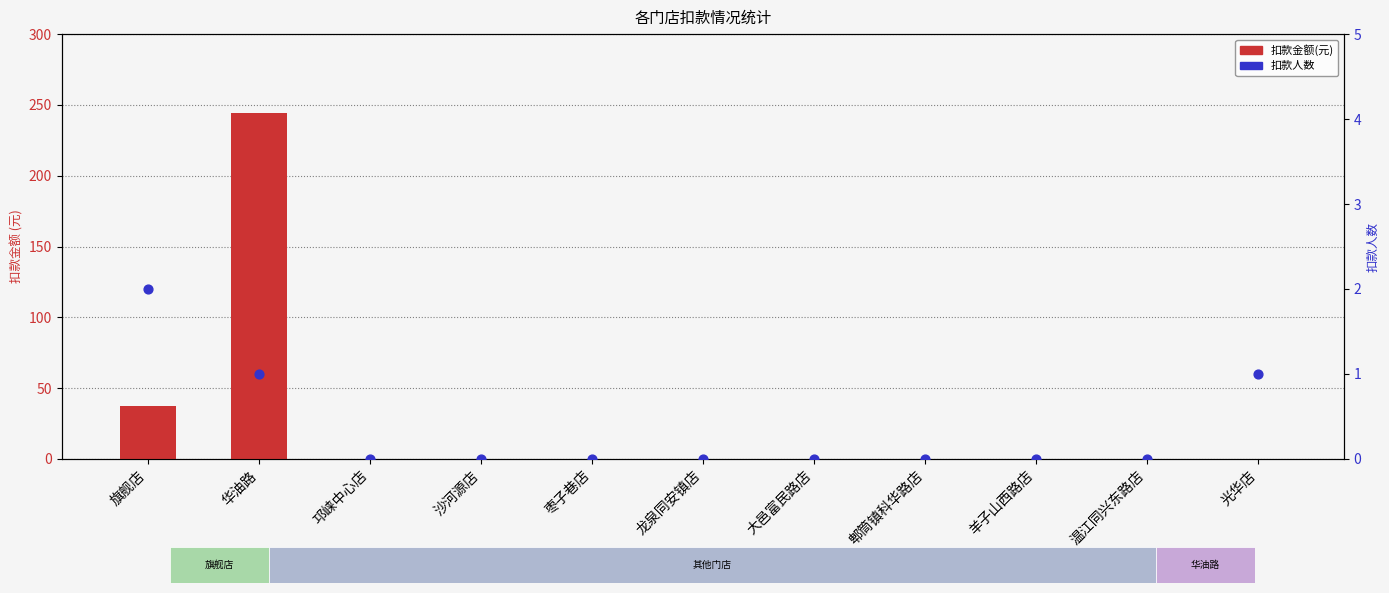

Which series has the largest total across all categories?

扣款金额(元)